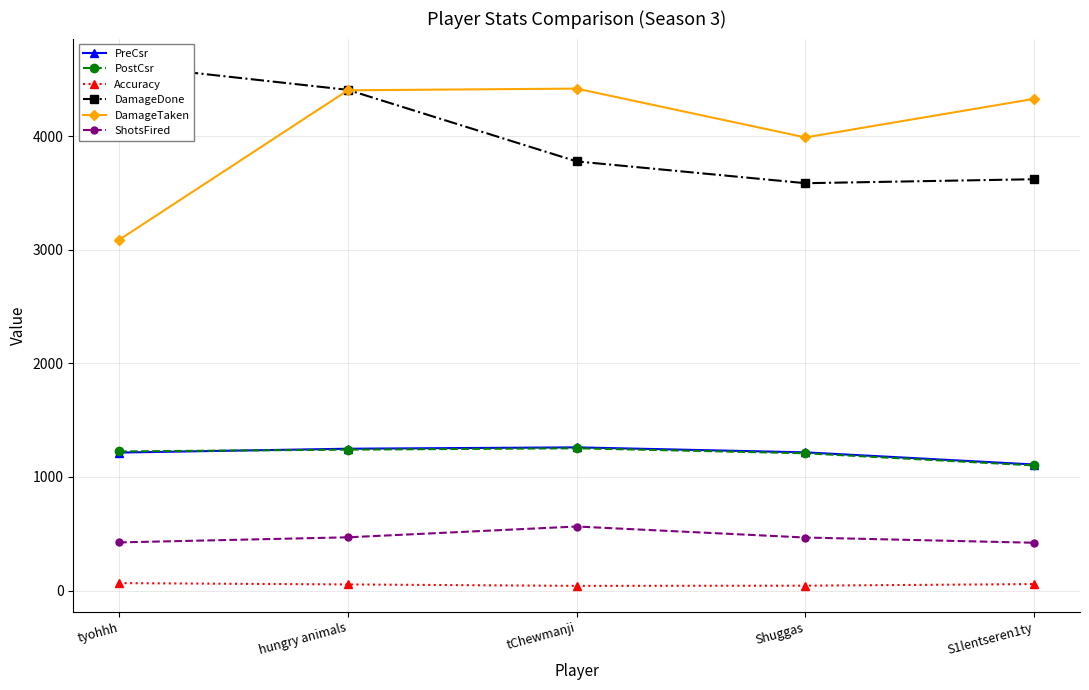

Reading left to right, list all the values displayed in this chart.

PreCsr: tyohhh=1215.0	hungry animals=1249.0	tChewmanji=1261.0	Shuggas=1217.0	S1lentseren1ty=1110.0
PostCsr: tyohhh=1225.0	hungry animals=1241.0	tChewmanji=1253.0	Shuggas=1209.0	S1lentseren1ty=1102.0
Accuracy: tyohhh=65.6	hungry animals=53.9	tChewmanji=41.3	Shuggas=43.0	S1lentseren1ty=57.0
DamageDone: tyohhh=4631.0	hungry animals=4409.0	tChewmanji=3779.0	Shuggas=3587.0	S1lentseren1ty=3622.0
DamageTaken: tyohhh=3088.0	hungry animals=4405.0	tChewmanji=4420.0	Shuggas=3990.0	S1lentseren1ty=4330.0
ShotsFired: tyohhh=424.0	hungry animals=469.0	tChewmanji=564.0	Shuggas=467.0	S1lentseren1ty=421.0